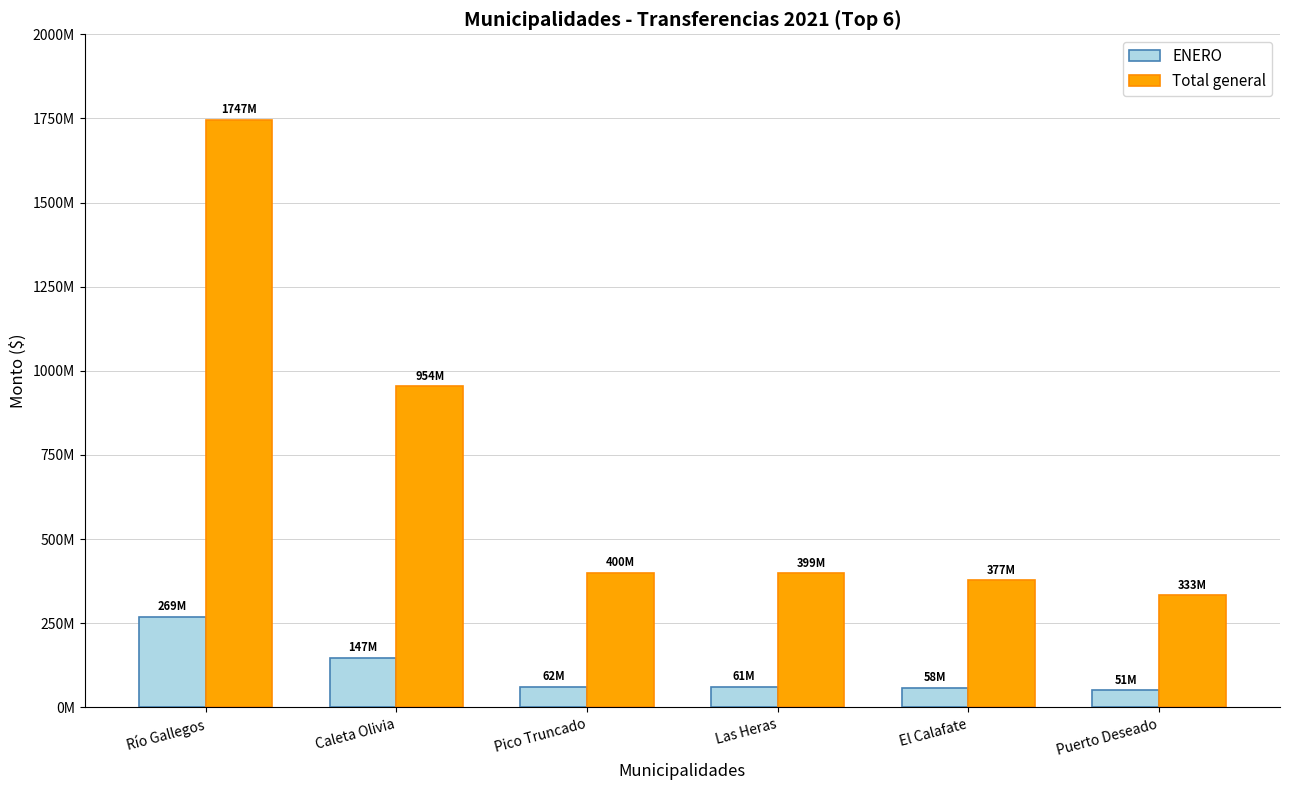

Reading right to left, transcribe all the data shown in this chart.

ENERO: 51357296.9	58229047.9	61484087.9	61664923.4	147200139.8	269444973.2
Total general: 332938511.4	377486622.0	398588358.6	399760677.3	954267423.3	1746754865.7